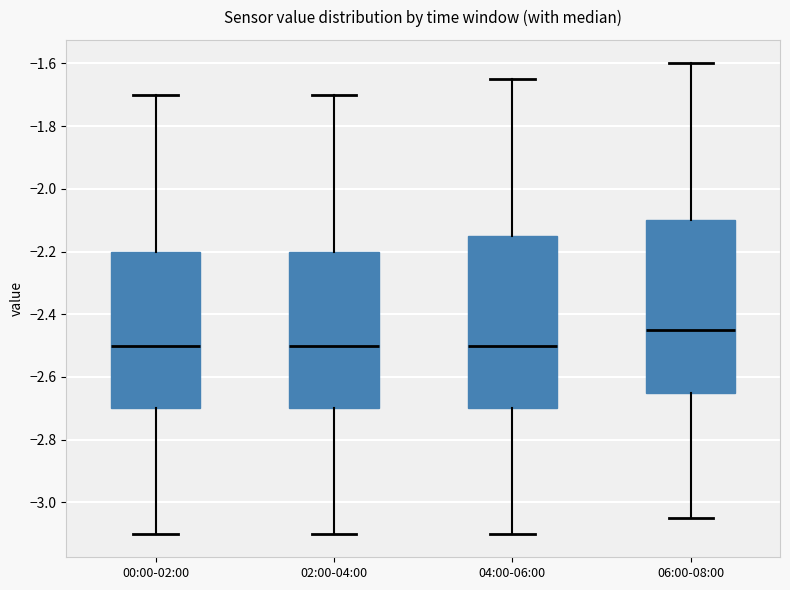

Which box has the highest median line?

06:00-08:00